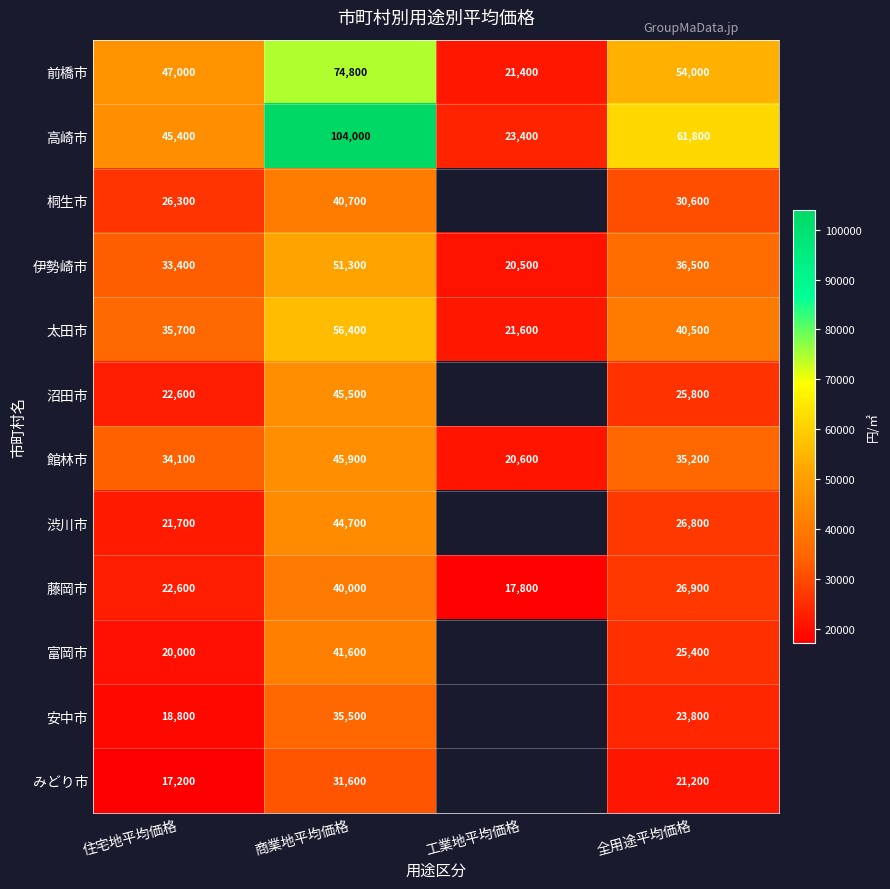

Is it true that 富岡市 equals 4288 at 住宅地平均価格?

False